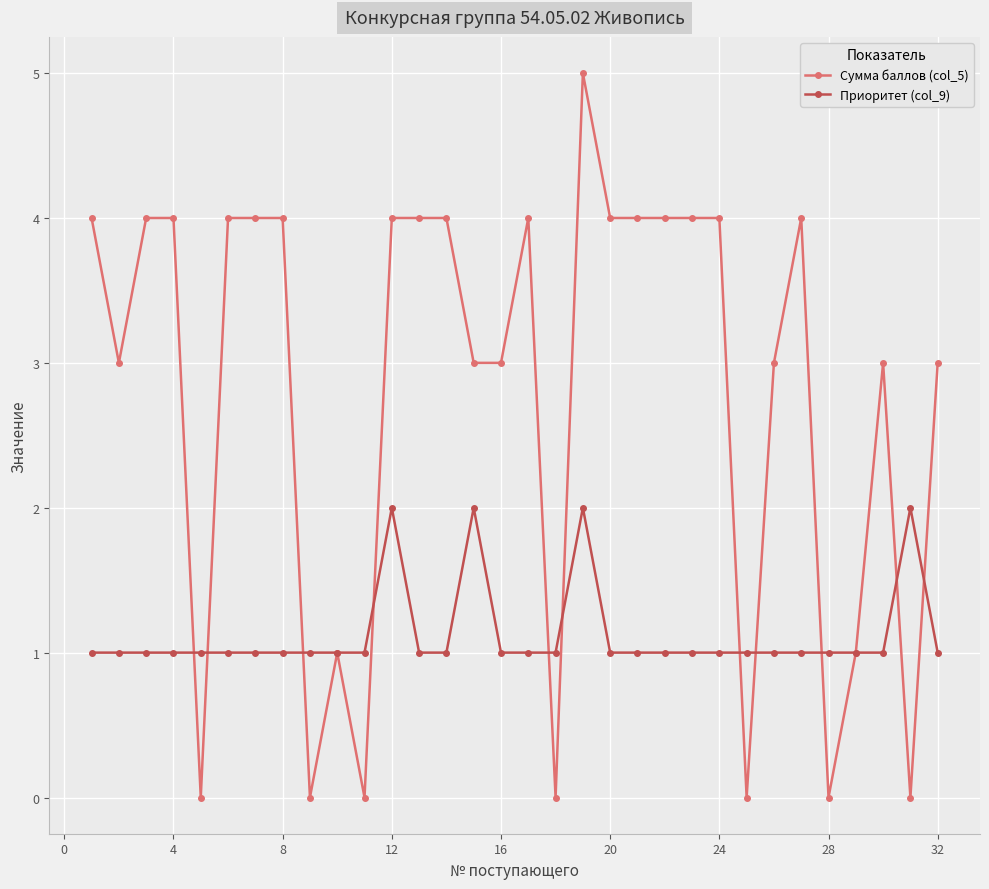

True or false: Приоритет (col_9) has more than 2 interior local peaks.

True